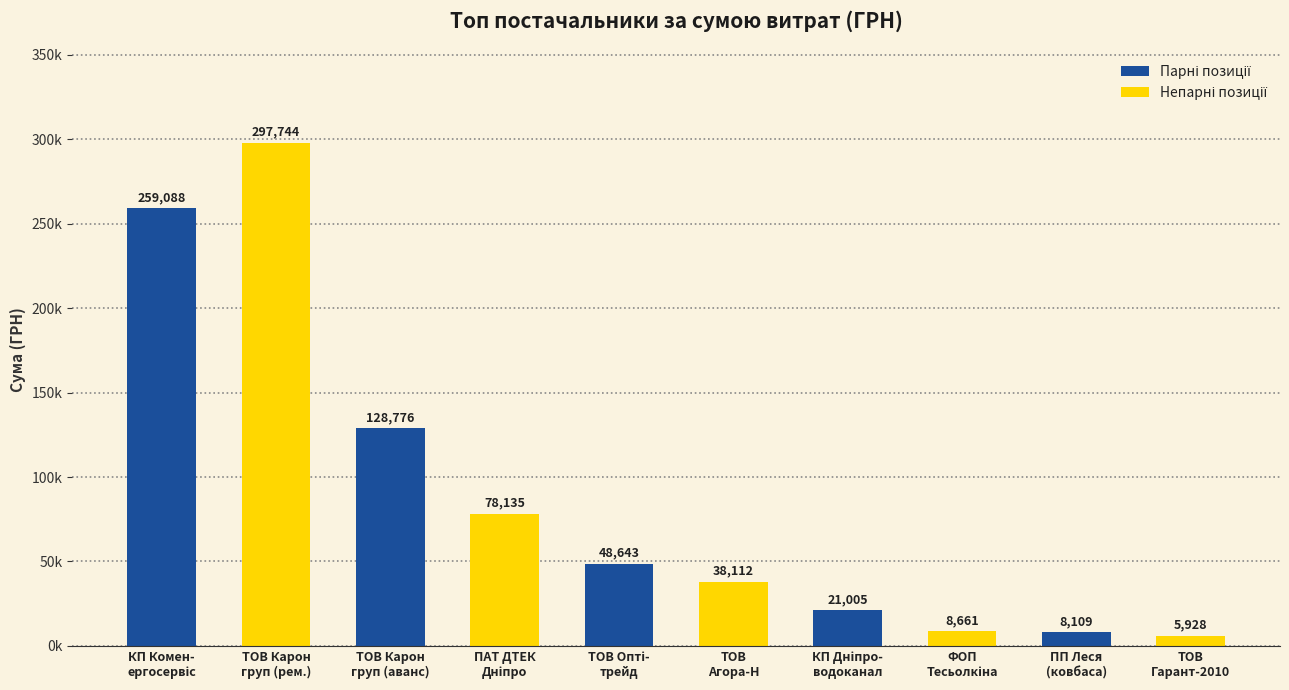

Rank the categories by value from lowest to highest.

ТОВ
Гарант-2010, ПП Леся
(ковбаса), ФОП
Тесьолкіна, КП Дніпро-
водоканал, ТОВ
Агора-Н, ТОВ Опті-
трейд, ПАТ ДТЕК
Дніпро, ТОВ Карон
груп (аванс), КП Комен-
ергосервіс, ТОВ Карон
груп (рем.)